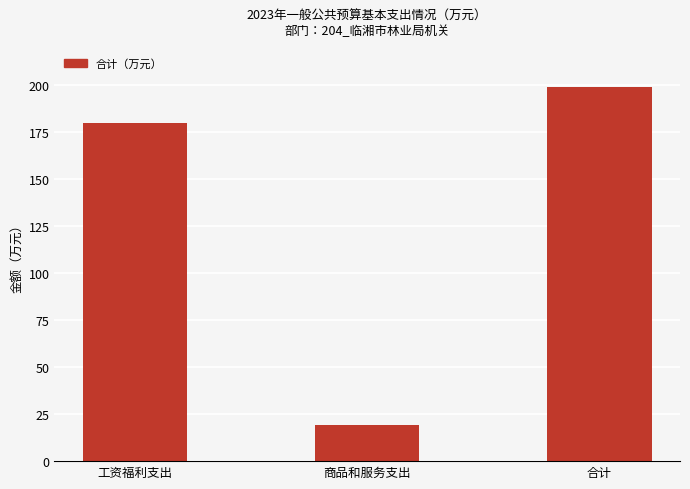

What is the ratio of the value at 工资福利支出 to the value at 合计?

0.9